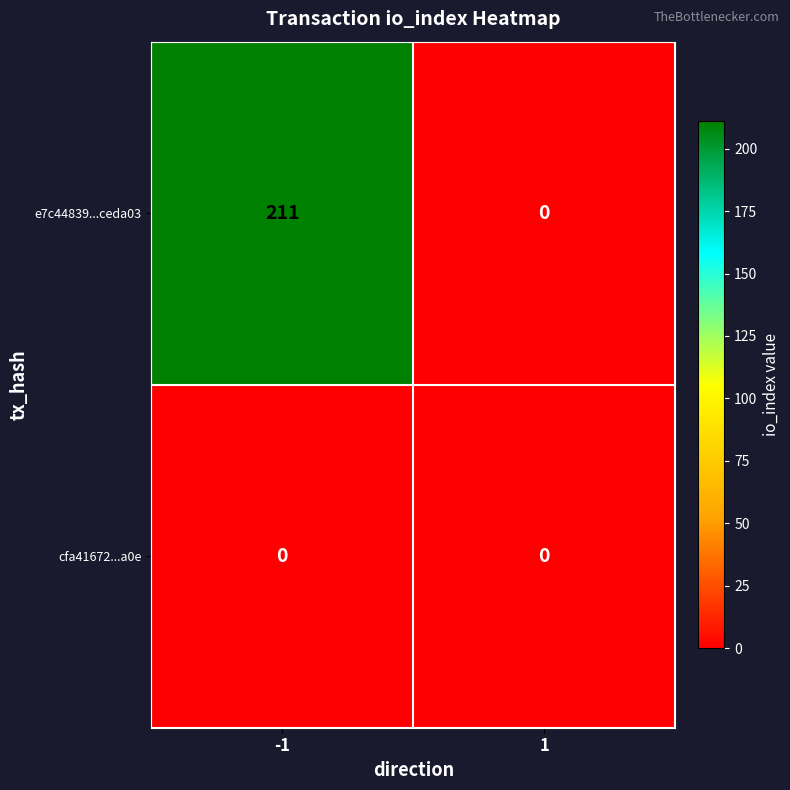

At which category is the sum across all series the highest?

-1